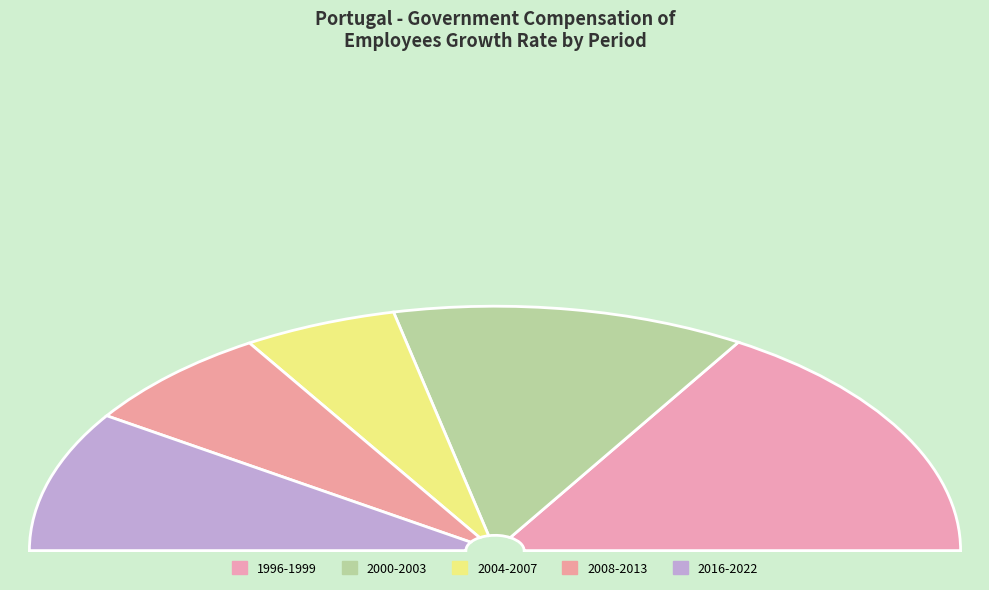

Does 2002 represent more than half of the total?

No